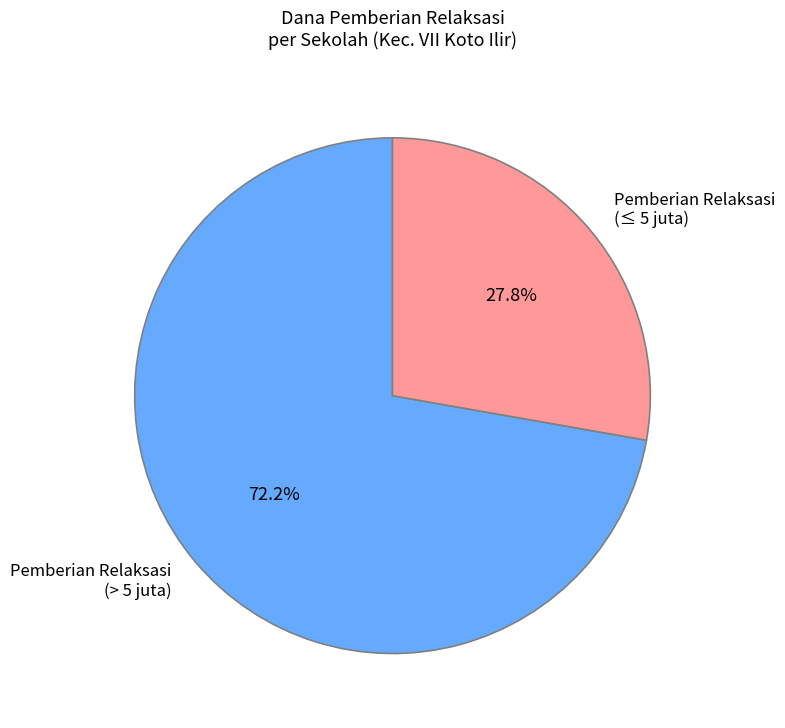

How many slices are in this pie chart?

2